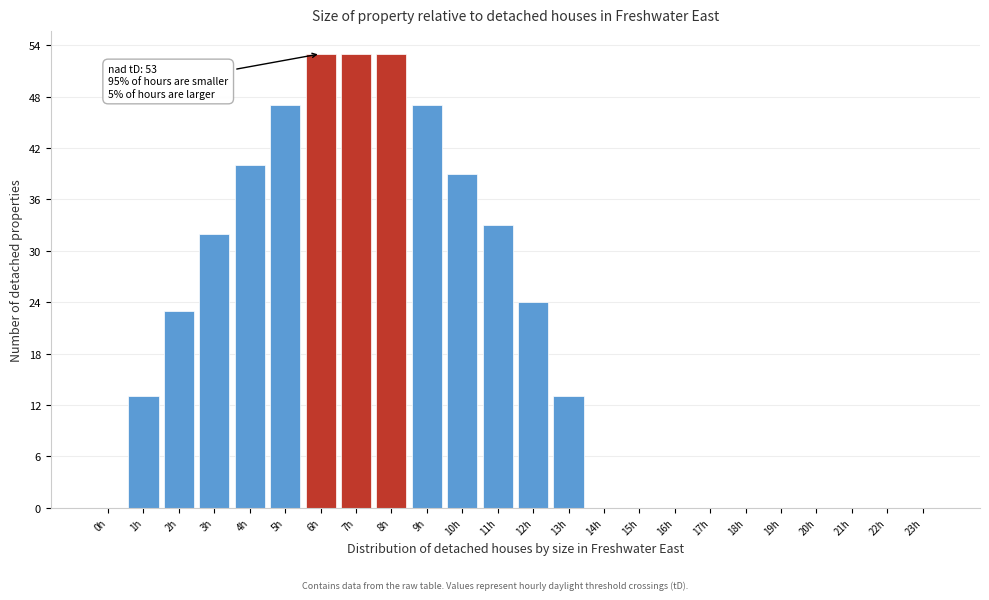

Reading left to right, extract all data points from this chart.

0h=0	1h=13	2h=23	3h=32	4h=40	5h=47	6h=53	7h=53	8h=53	9h=47	10h=39	11h=33	12h=24	13h=13	14h=0	15h=0	16h=0	17h=0	18h=0	19h=0	20h=0	21h=0	22h=0	23h=0